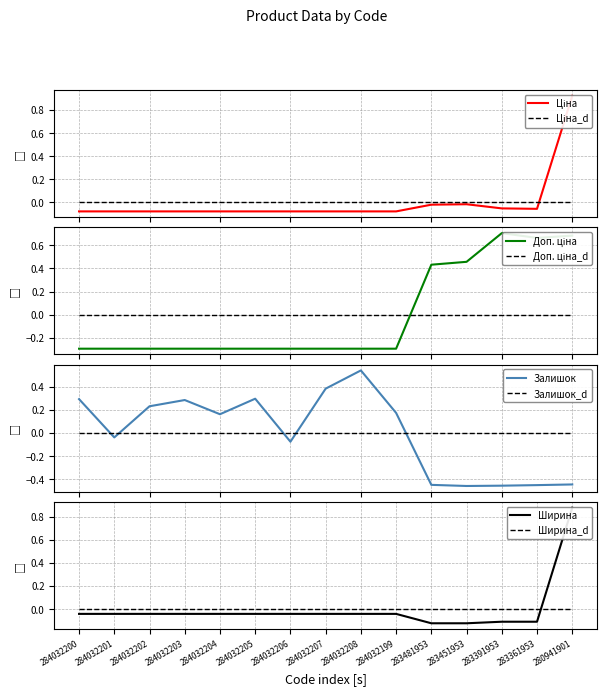

At 283391953, list the series in order from smallest to largest.

Залишок, Ширина, Ціна, Доп. ціна